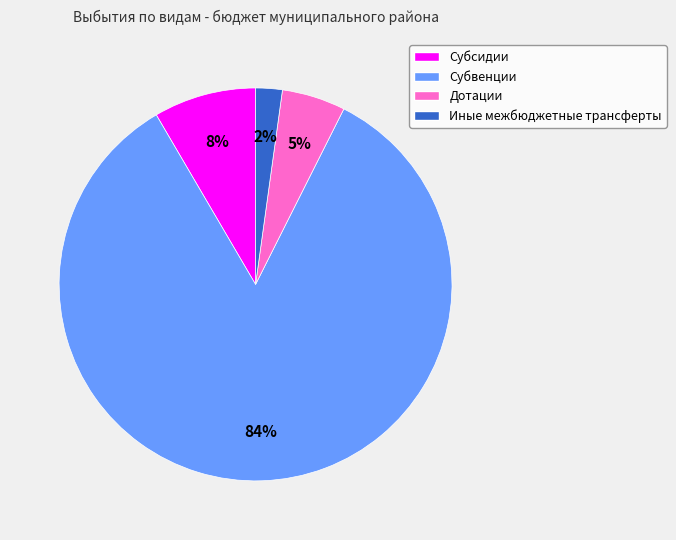

Is it true that Субсидии is 17% of the pie?

False